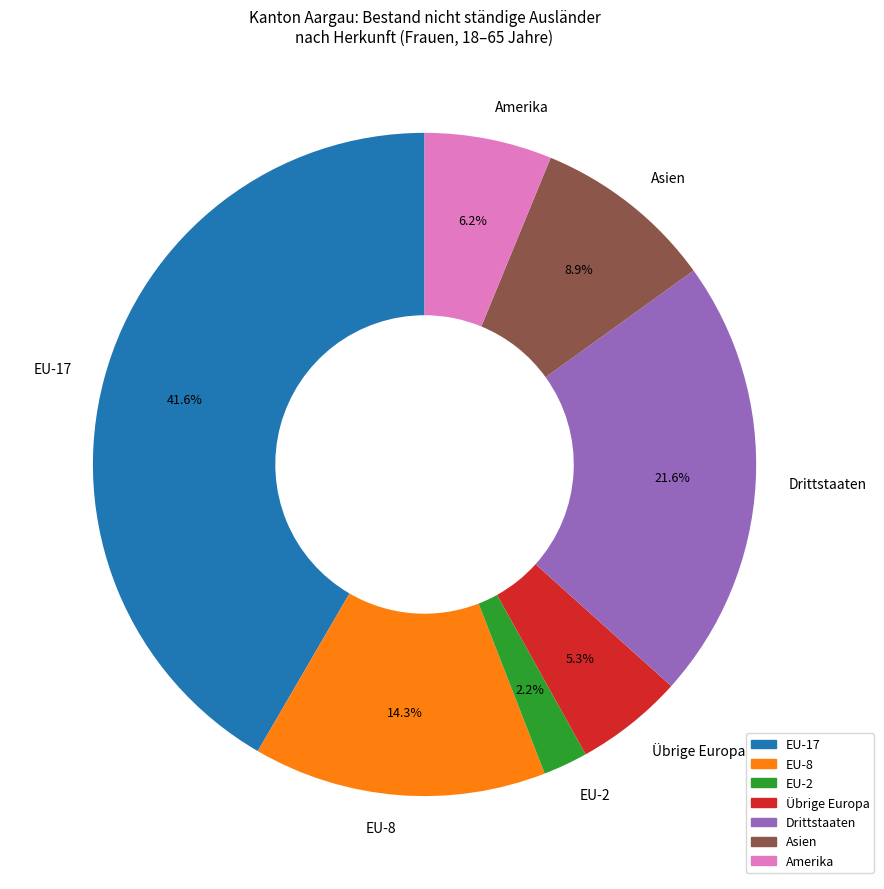

To the nearest percent, what percentage of the pie is Drittstaaten?

22%